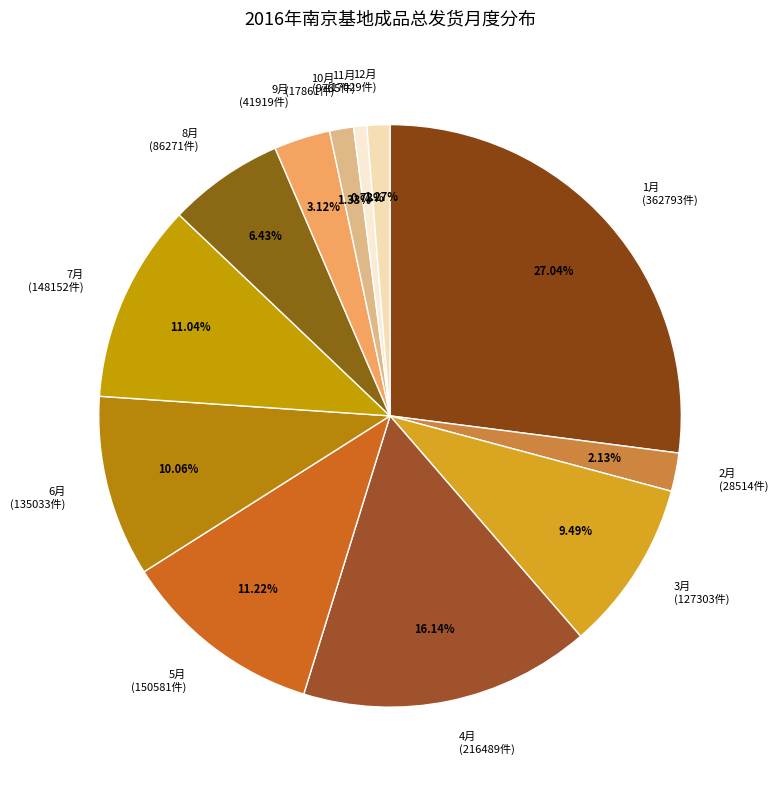

Is there a majority slice in this chart?

No